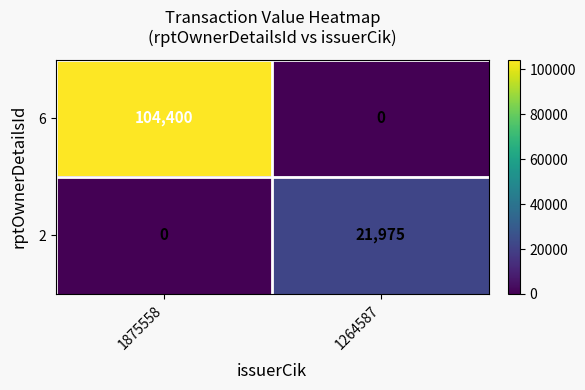

List the labels in order of 6 value, smallest first.

1264587, 1875558